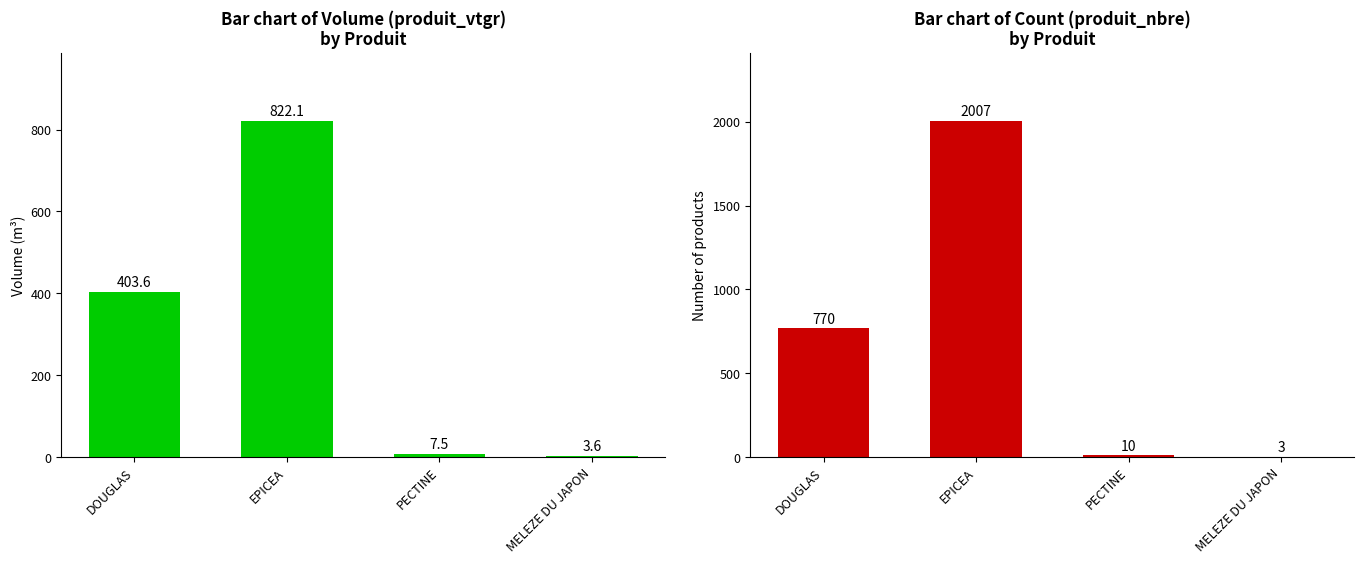

What is the difference between the produit_vtgr values at MELEZE DU JAPON and EPICEA?

818.6